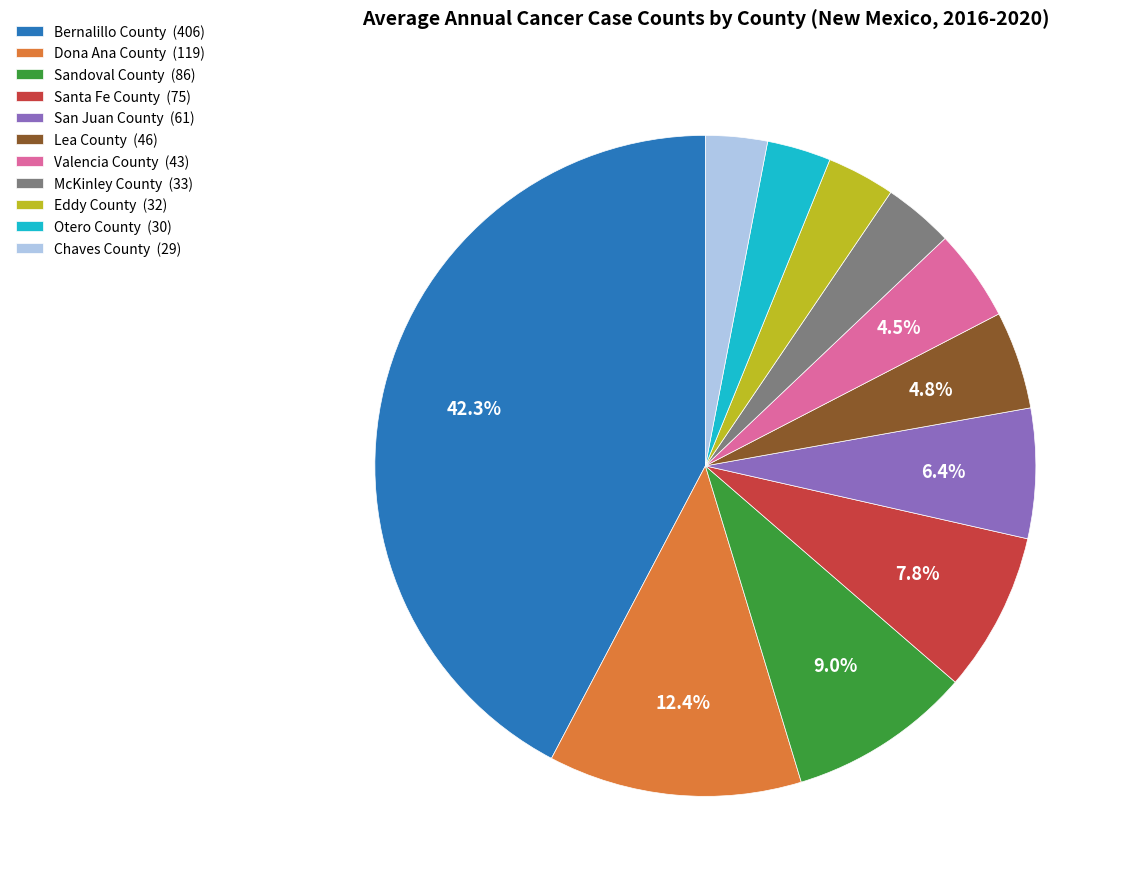

To the nearest percent, what is the difference between the largest and smallest slice percentages?

39%